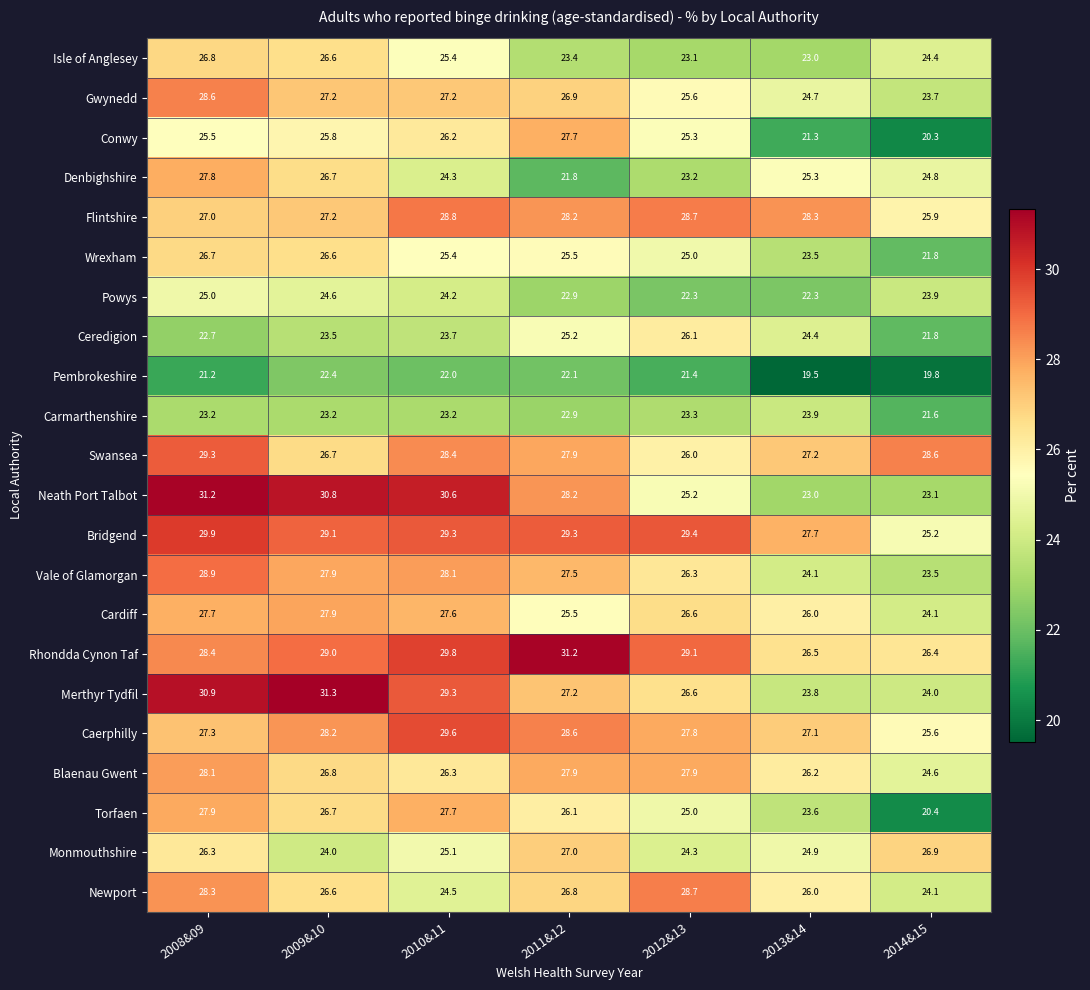

What is the average value of the Rhondda Cynon Taf series?

28.6